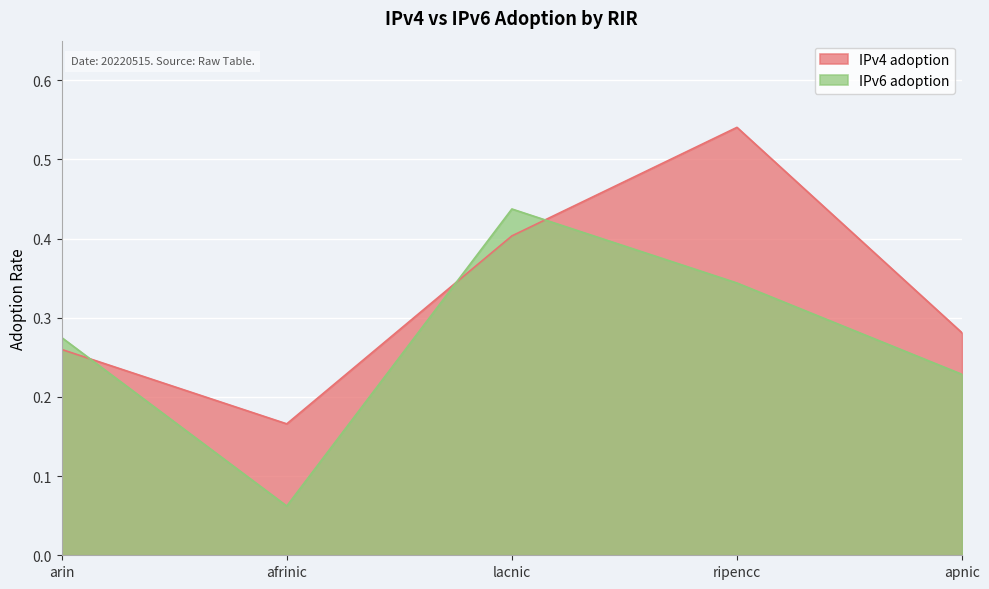

Where is the first local maximum for IPv4 adoption?

ripencc